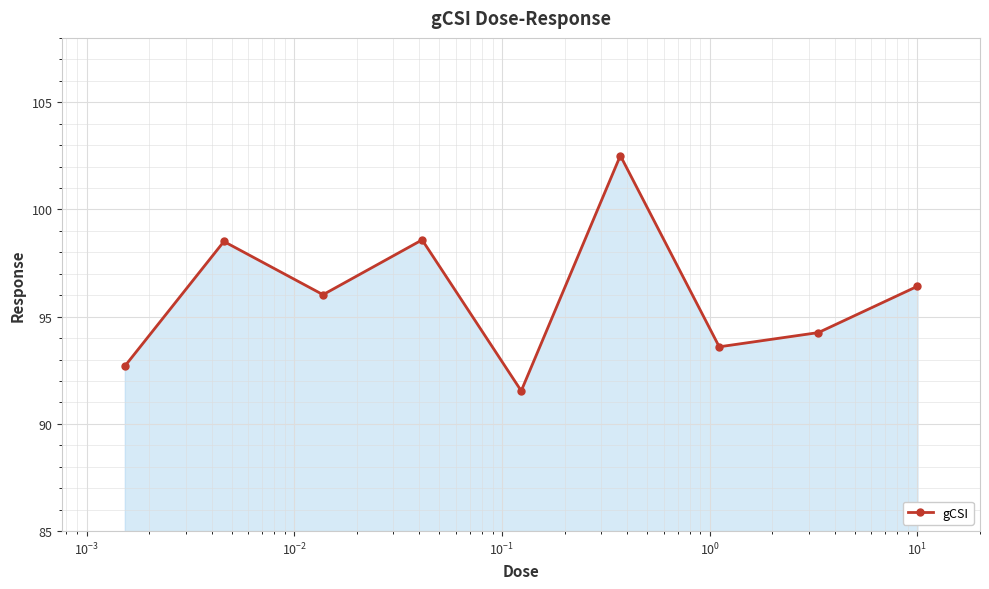

What is the minimum value shown in the chart?

91.5